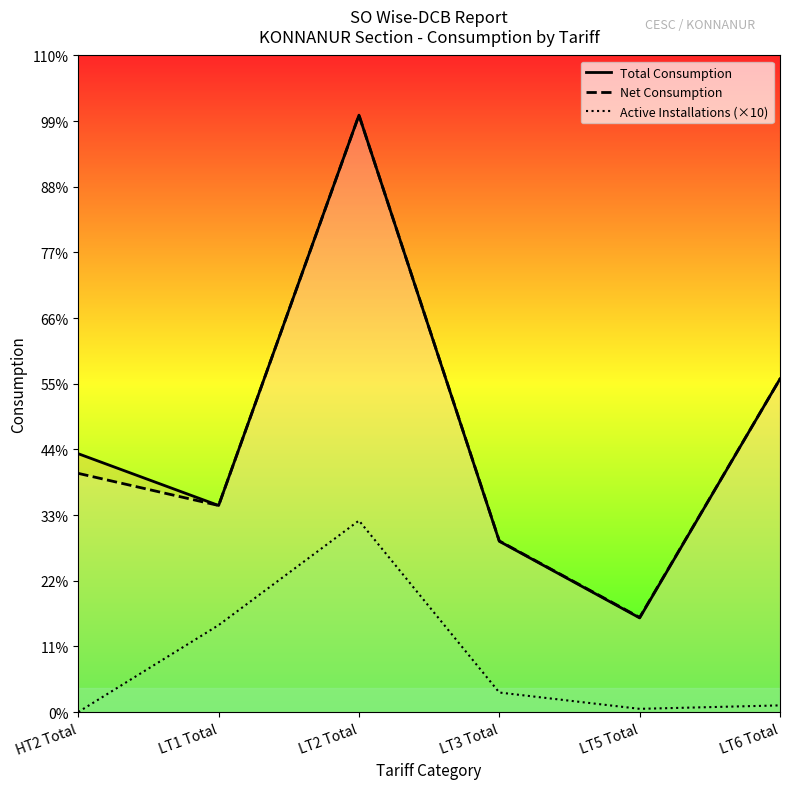

Which category has the highest value in the Net Consumption series?

LT2 Total